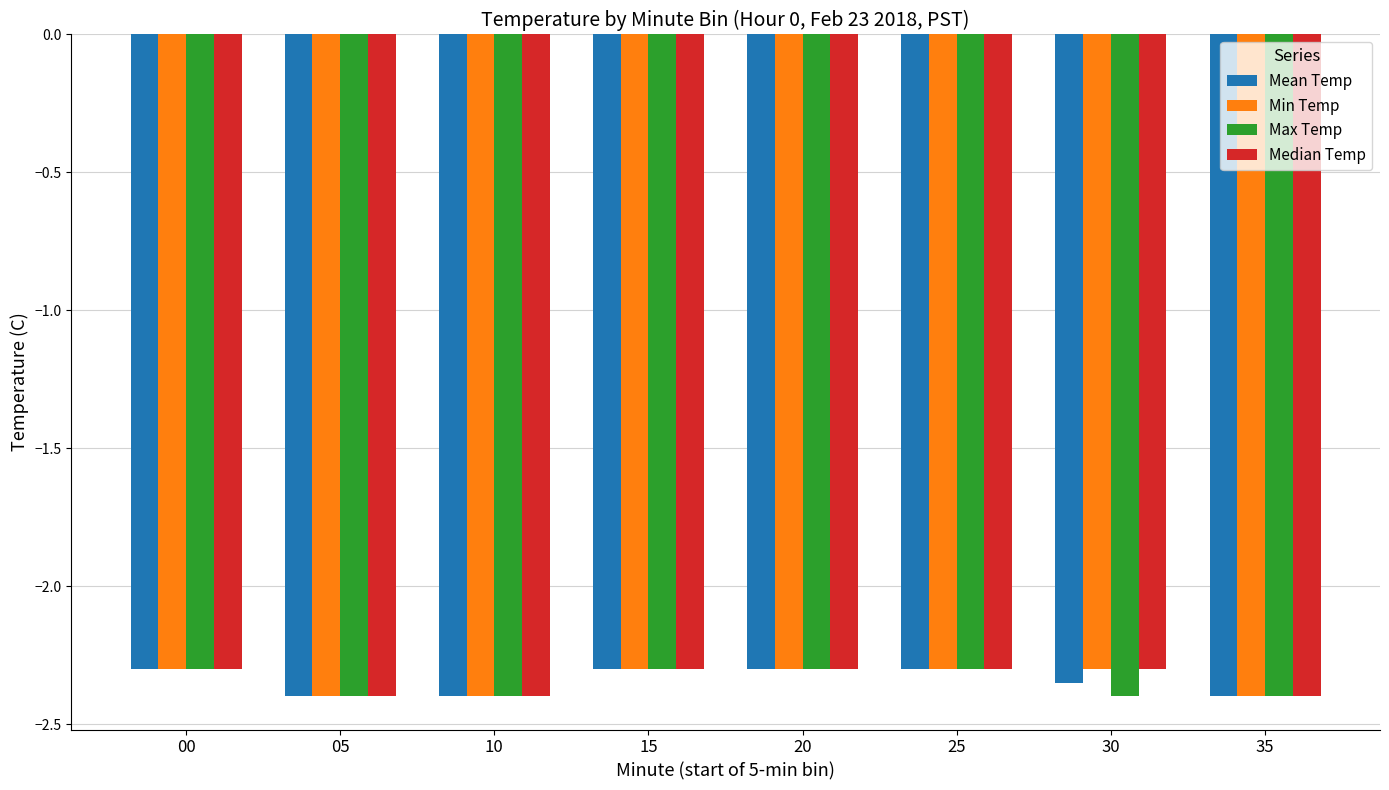

The value of Max Temp at 25 is -2.3. True or false?

True